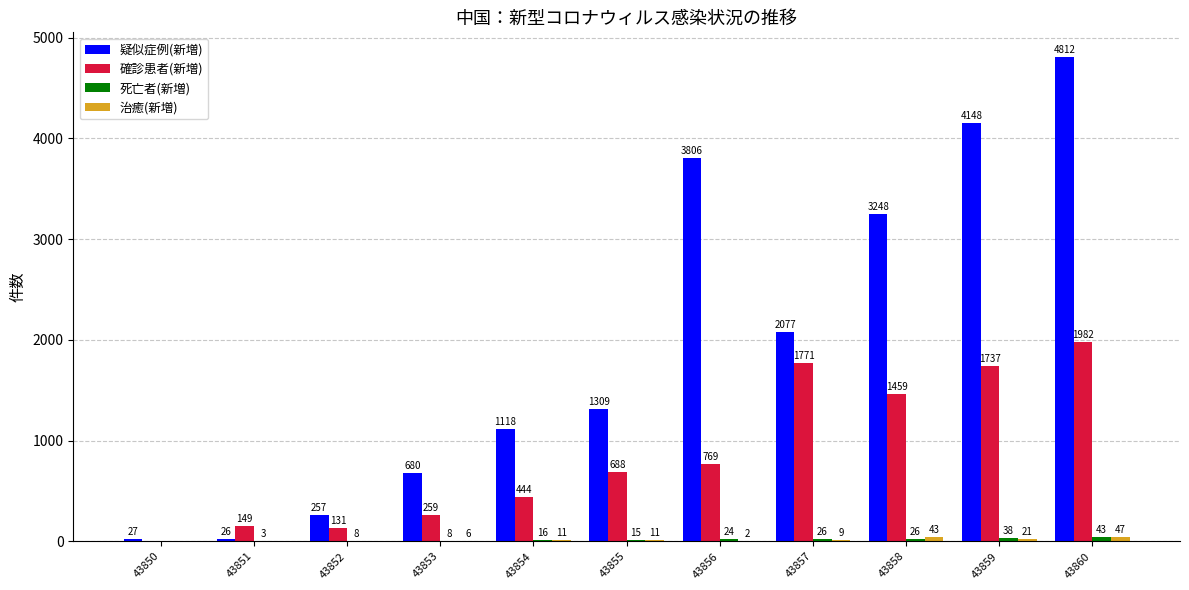

The 確診患者(新増) series shows 1021 at 43857. True or false?

False